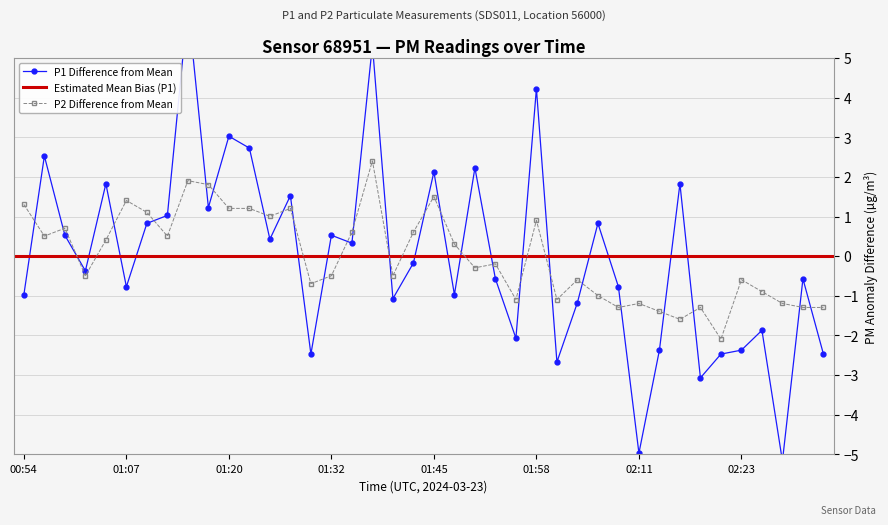

Which has a higher value, 01:22 or 01:20?

01:20